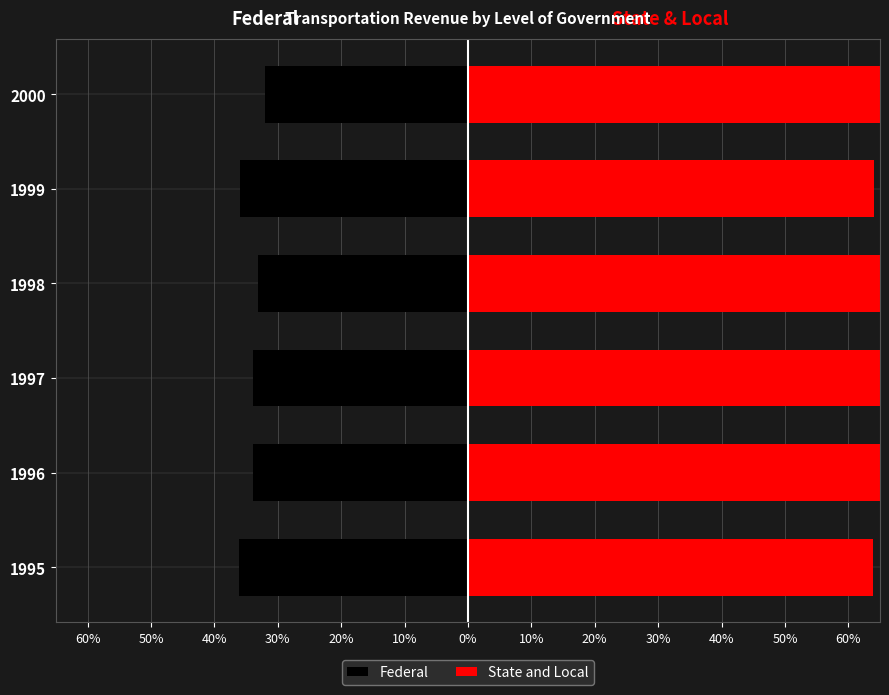

How many bars are there in total?

12